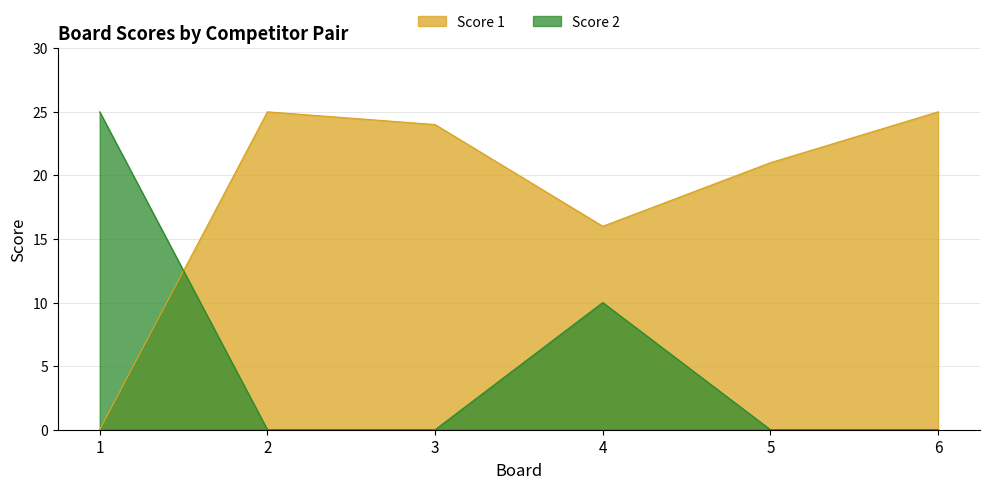

Which series ends up on top after the final intersection of Score 1 and Score 2?

Score 1